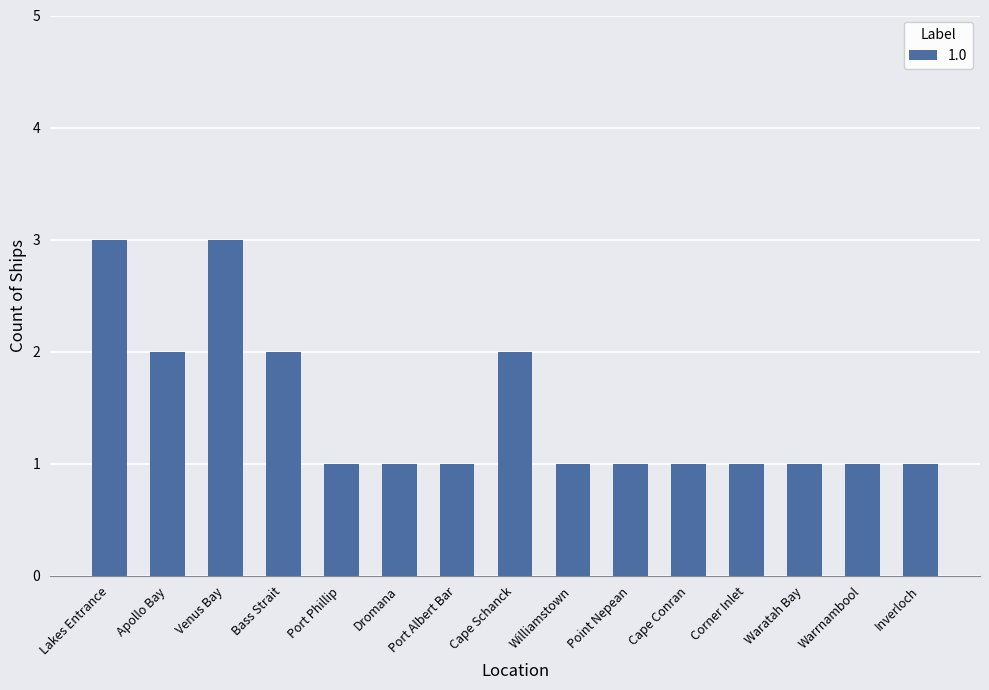

What is the label of the 1st bar from the right?

Inverloch